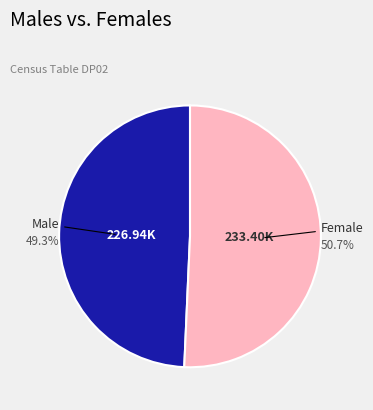

Does any single category account for the majority?

Yes